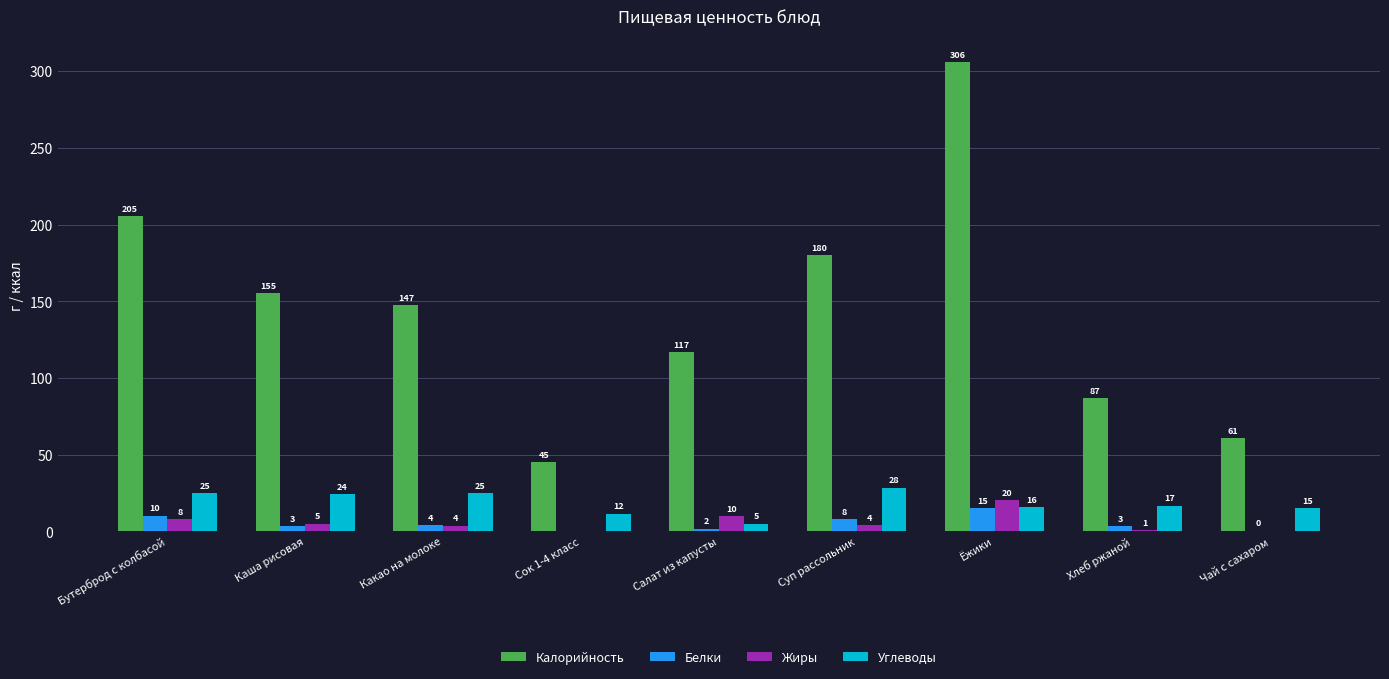

How many groups of bars are there?

9